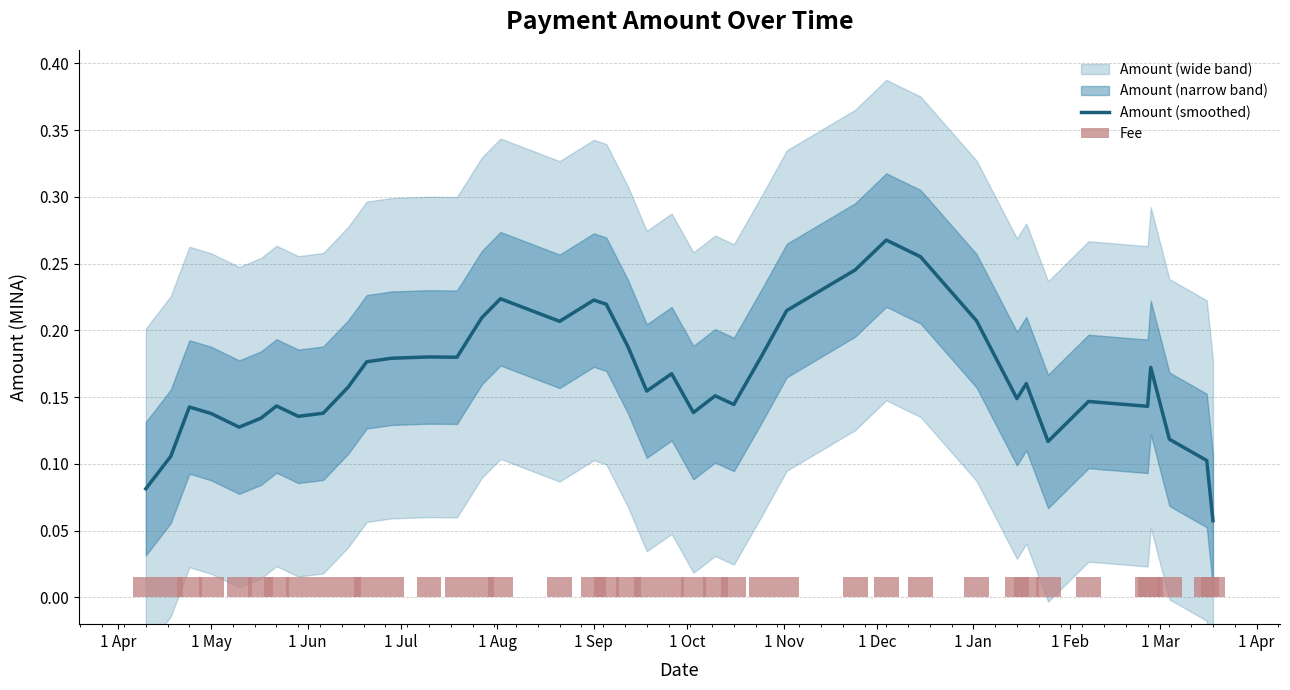

Which series has the largest total across all categories?

Amount (smoothed)